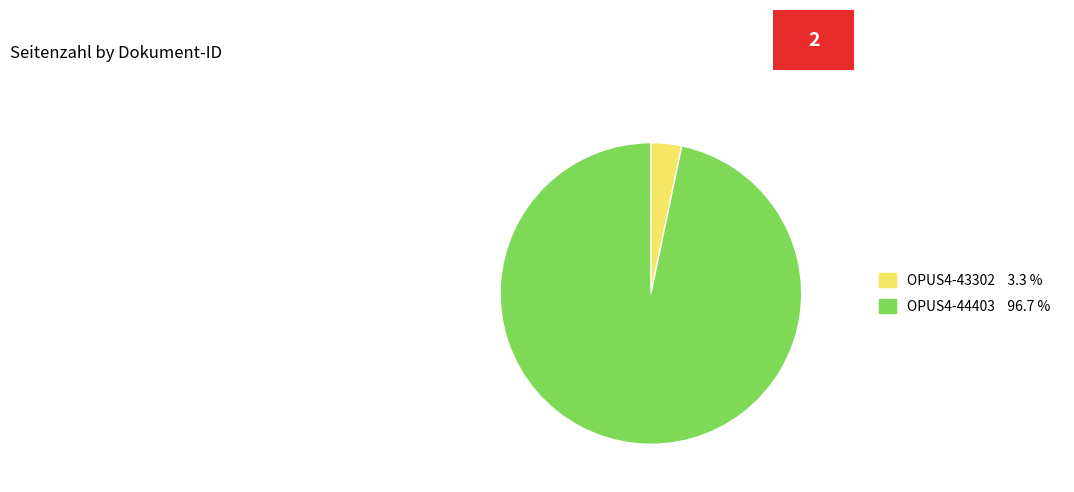

Which slice is the smallest?

OPUS4-43302